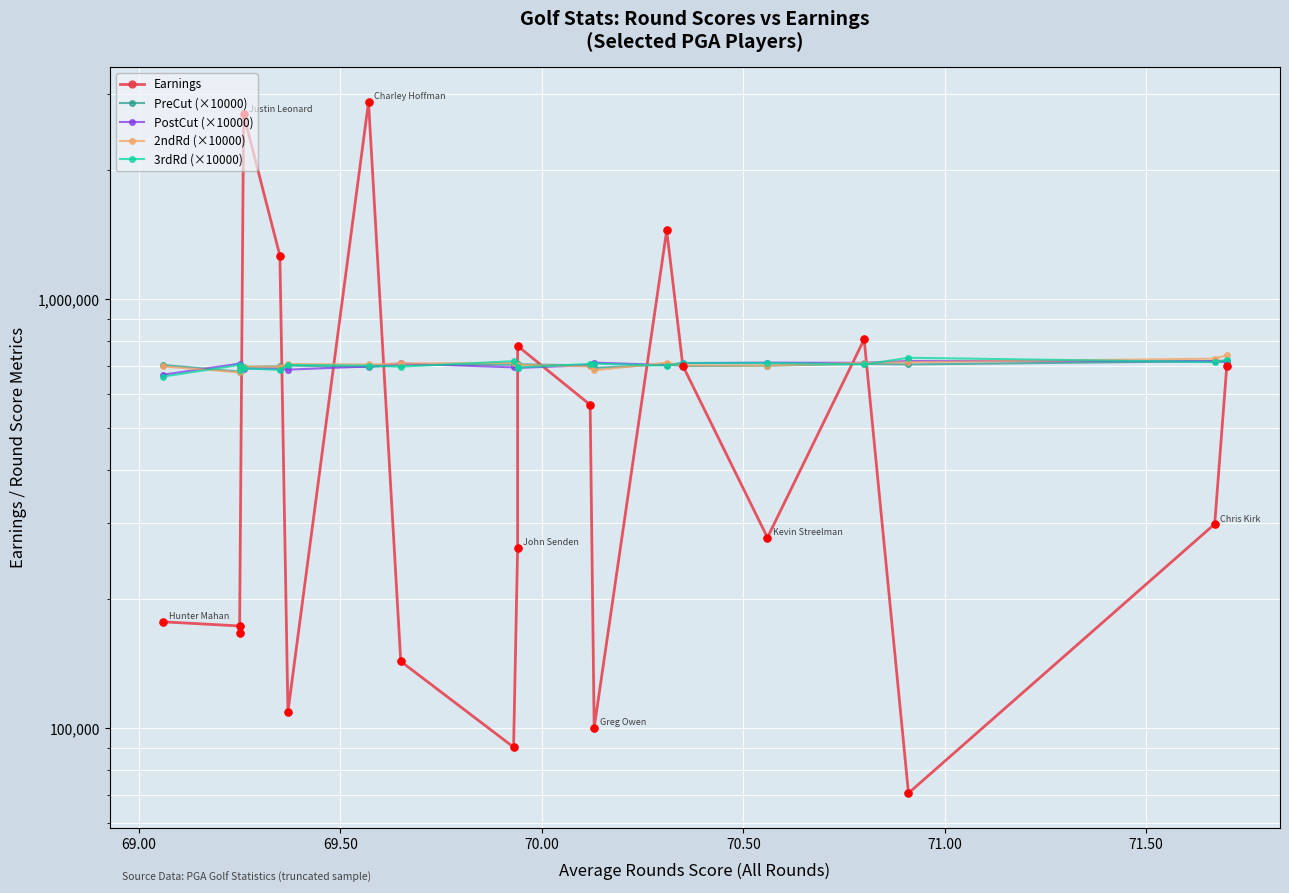

What are all the series names shown in the legend?

Earnings, PreCut (×10000), PostCut (×10000), 2ndRd (×10000), 3rdRd (×10000)